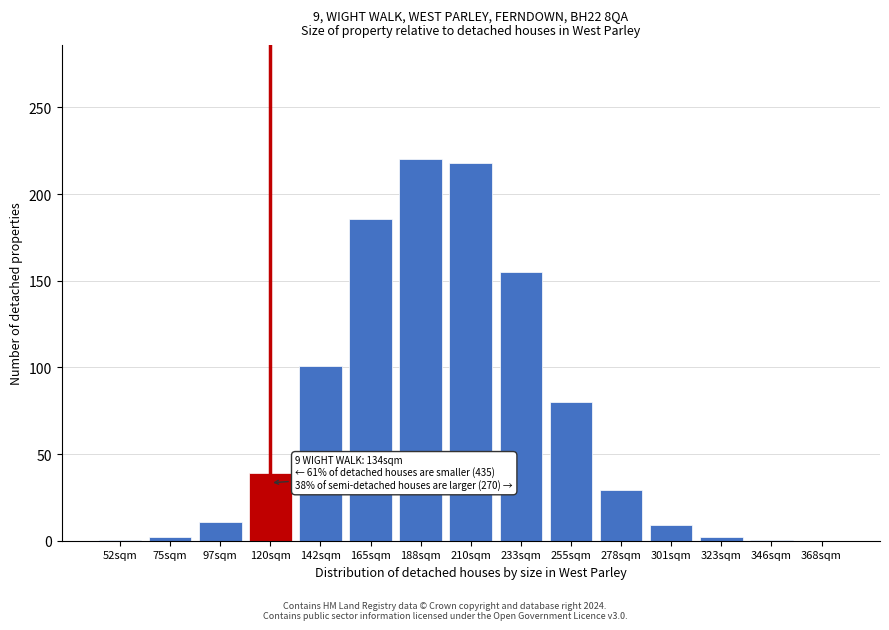

True or false: the data shows 38.9 at 255sqm.

False